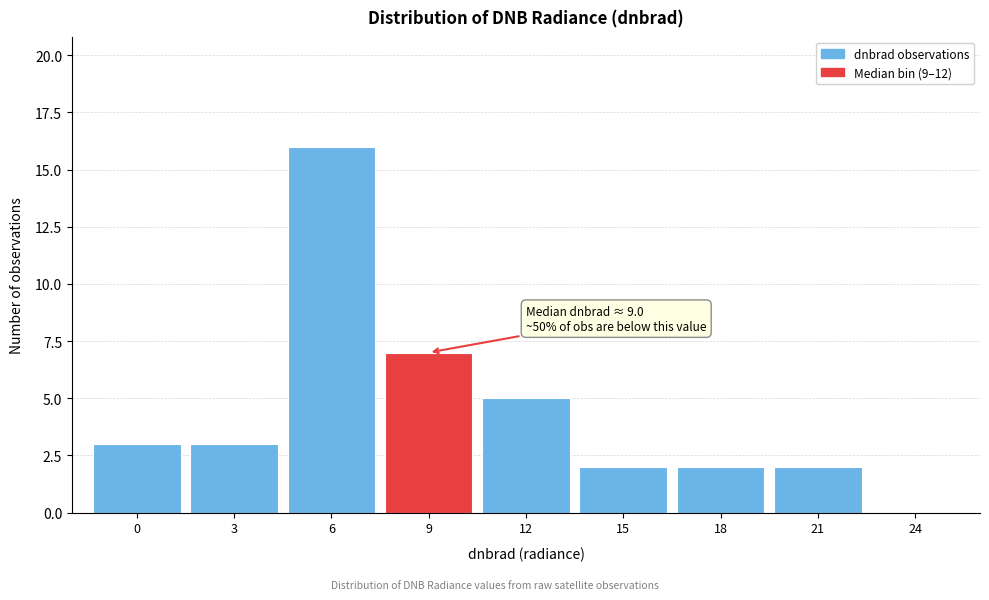

Reading left to right, transcribe all the data shown in this chart.

0=3	3=3	6=16	9=7	12=5	15=2	18=2	21=2	24=0